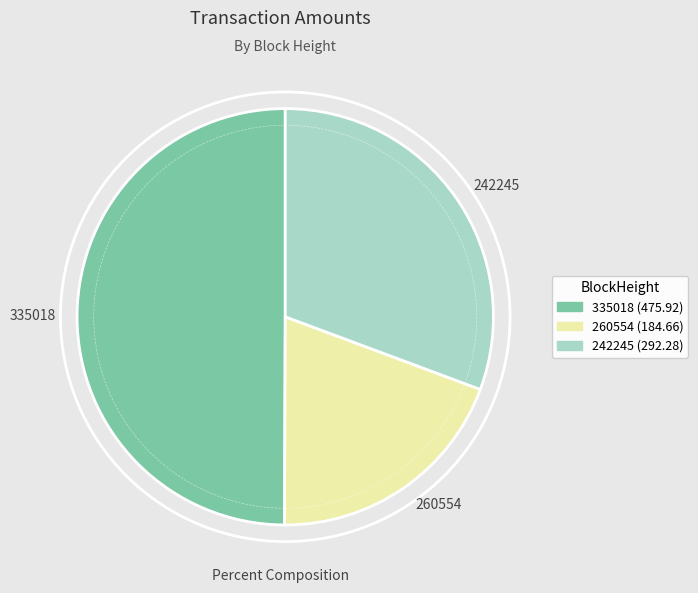

What is the largest slice in the pie chart?

335018